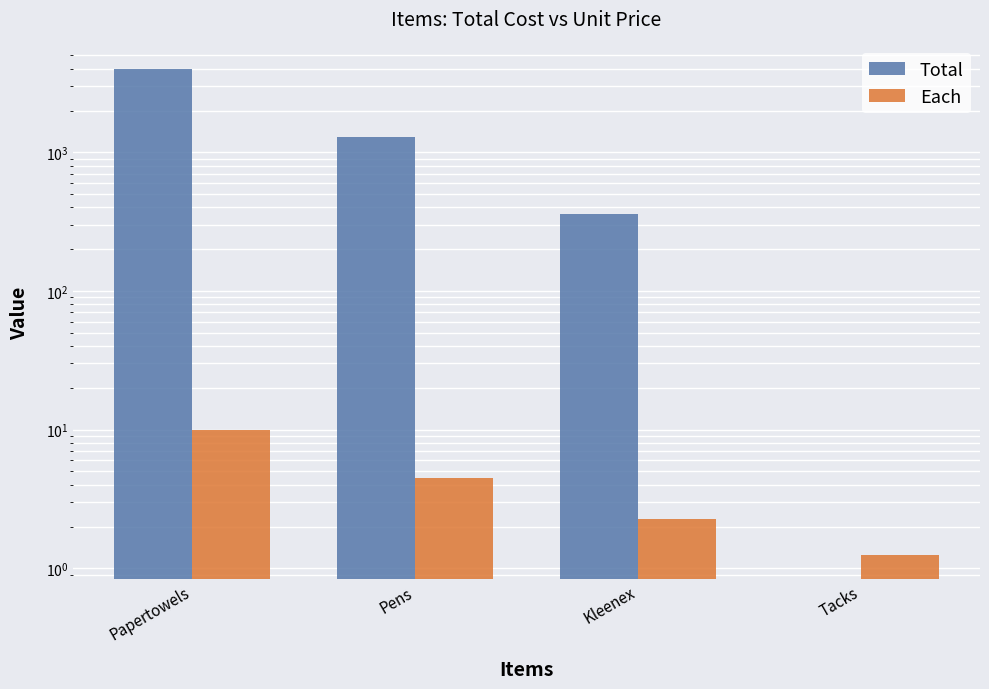

At which category is the sum across all series the highest?

Papertowels